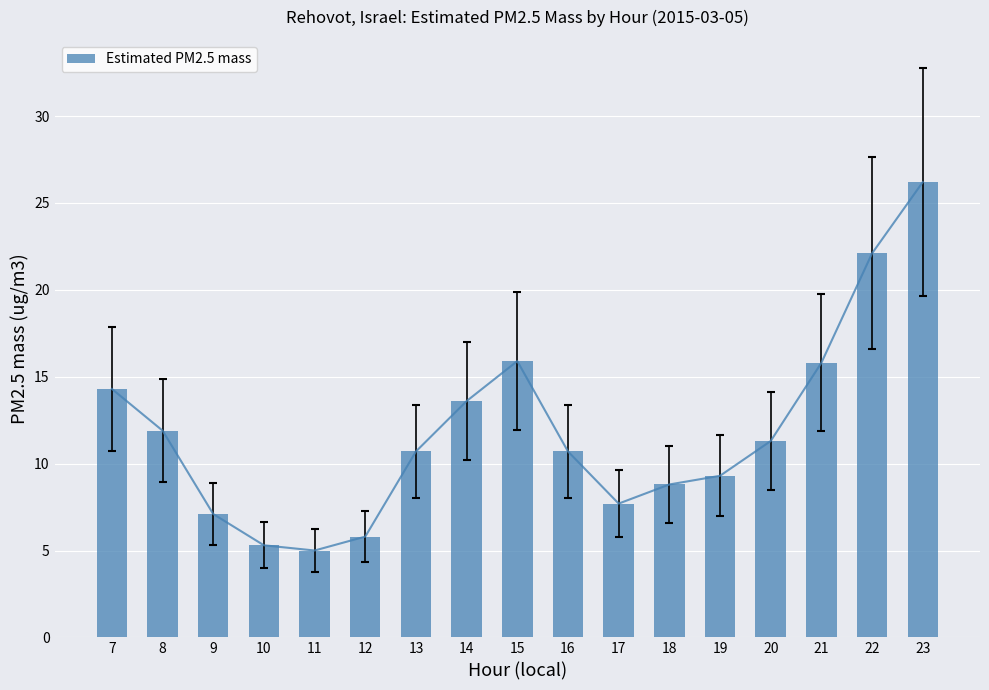

Rank the categories by value from lowest to highest.

11, 10, 12, 9, 17, 18, 19, 13, 16, 20, 8, 14, 7, 21, 15, 22, 23